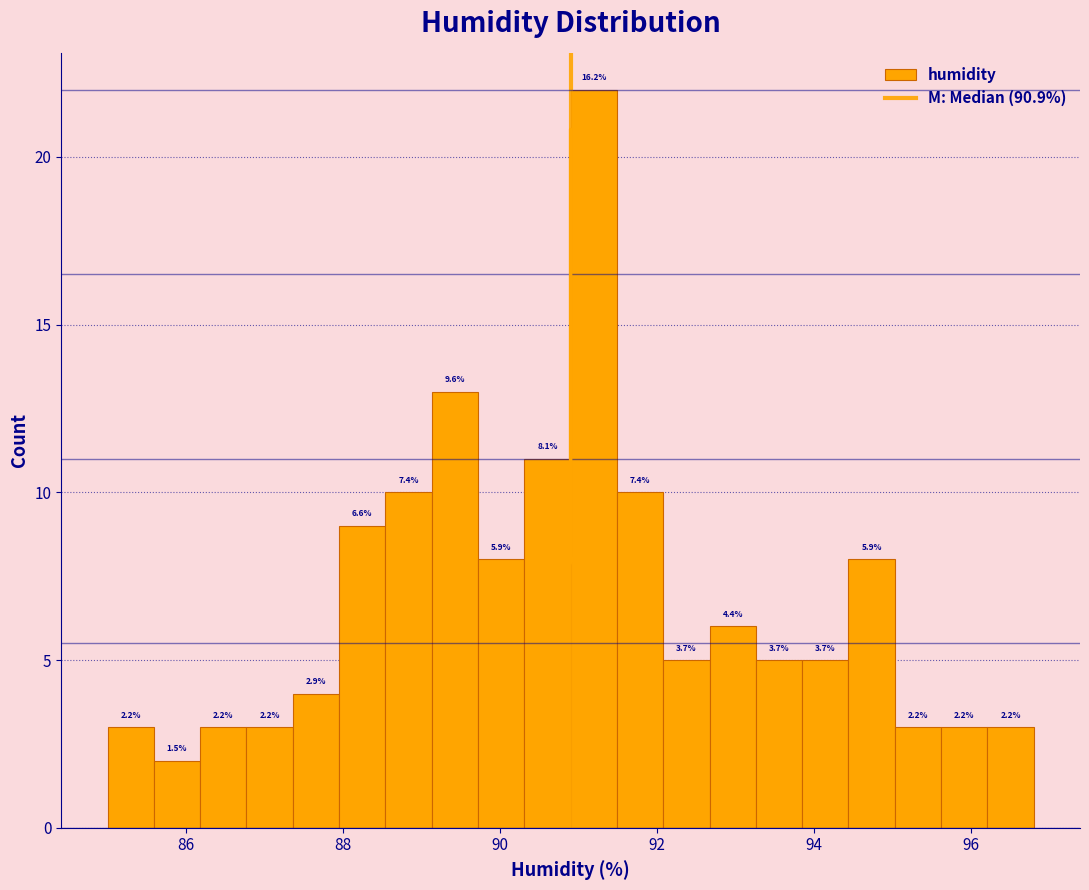

Around what value on the x-axis is the tallest bar? Give the approximate position of its centre, as read against the axis.

91.2